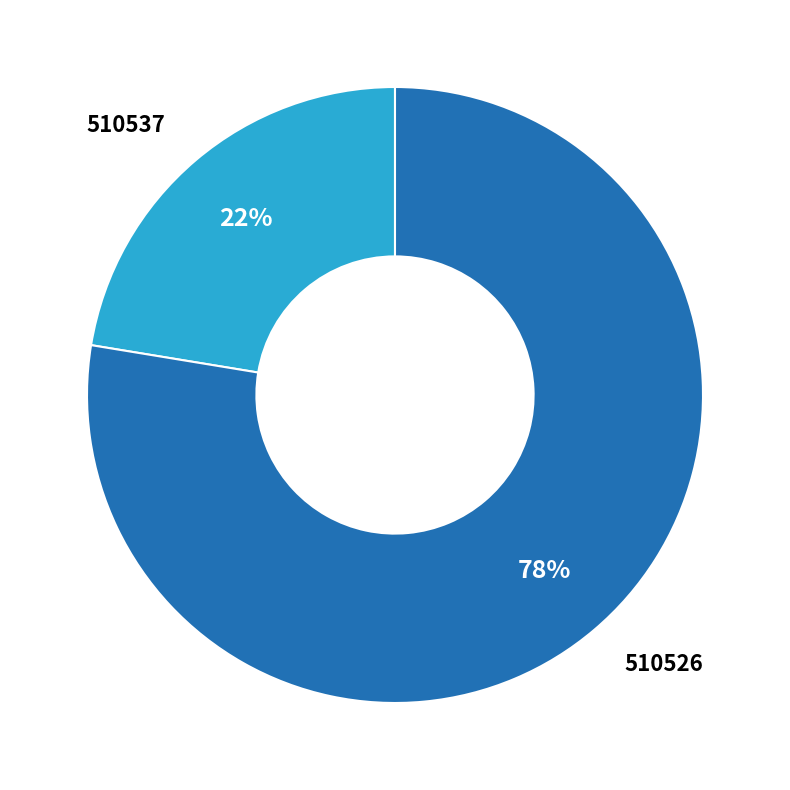

How many slices are in this pie chart?

2